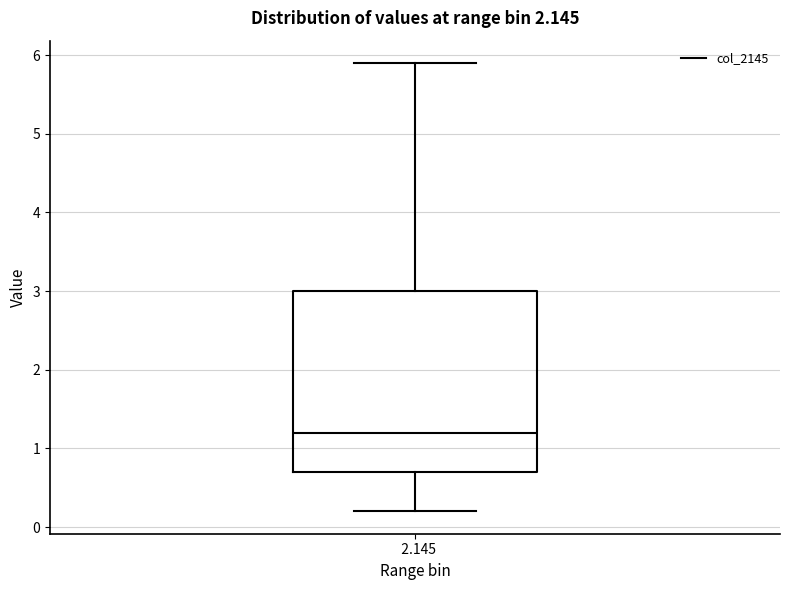

Where is the lower edge of the box at x = 2.145 on the y-axis? The values are not printed on the chart, so give them approximately, as read against the axis.

0.7